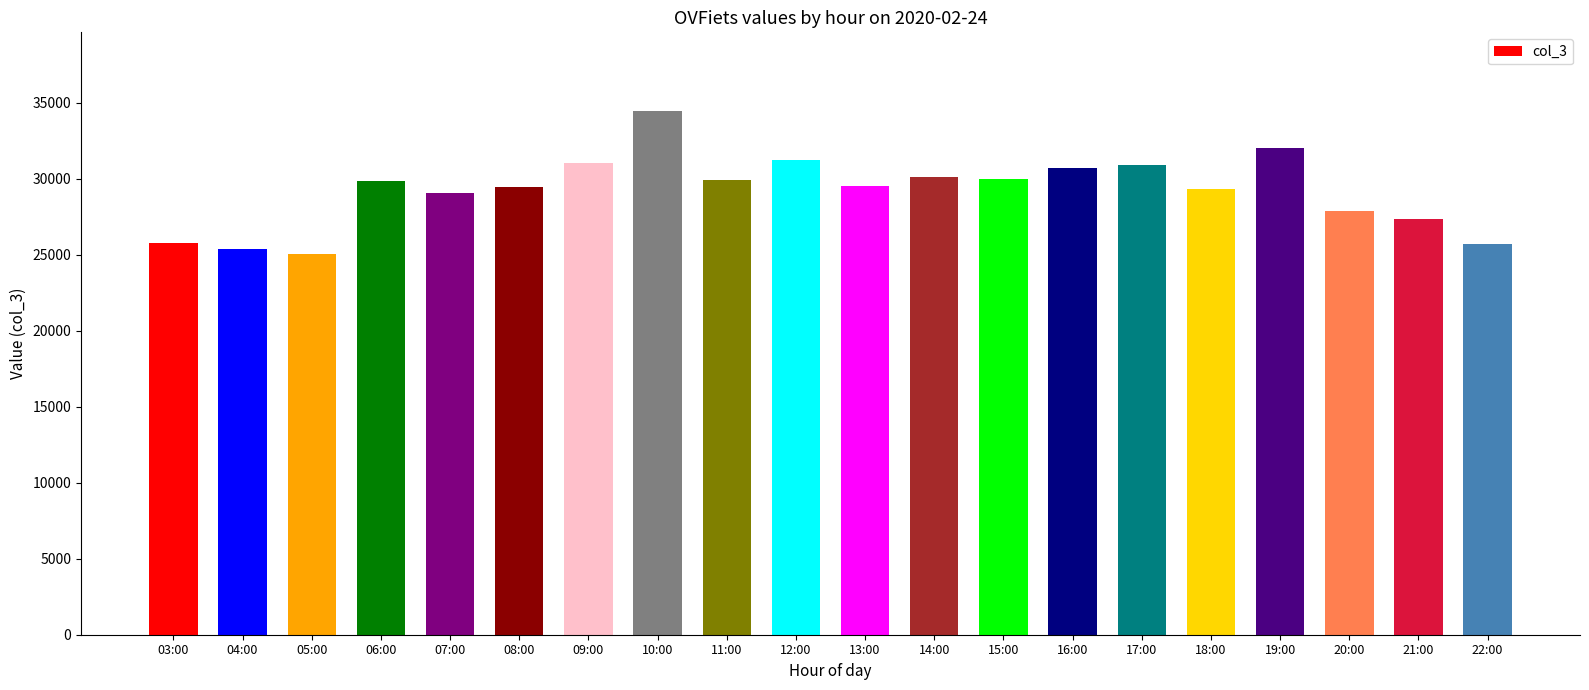

The value at 05:00 is 42381. True or false?

False